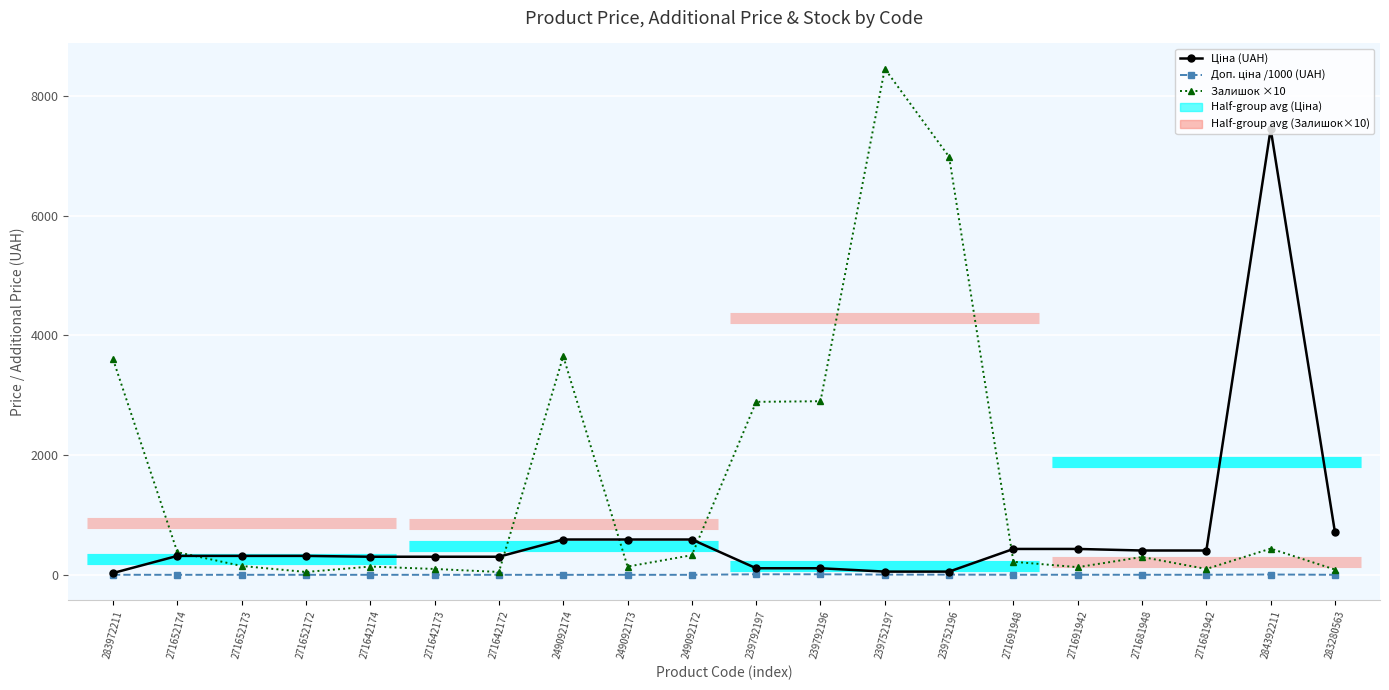

What is the minimum value shown in the chart?

2.4